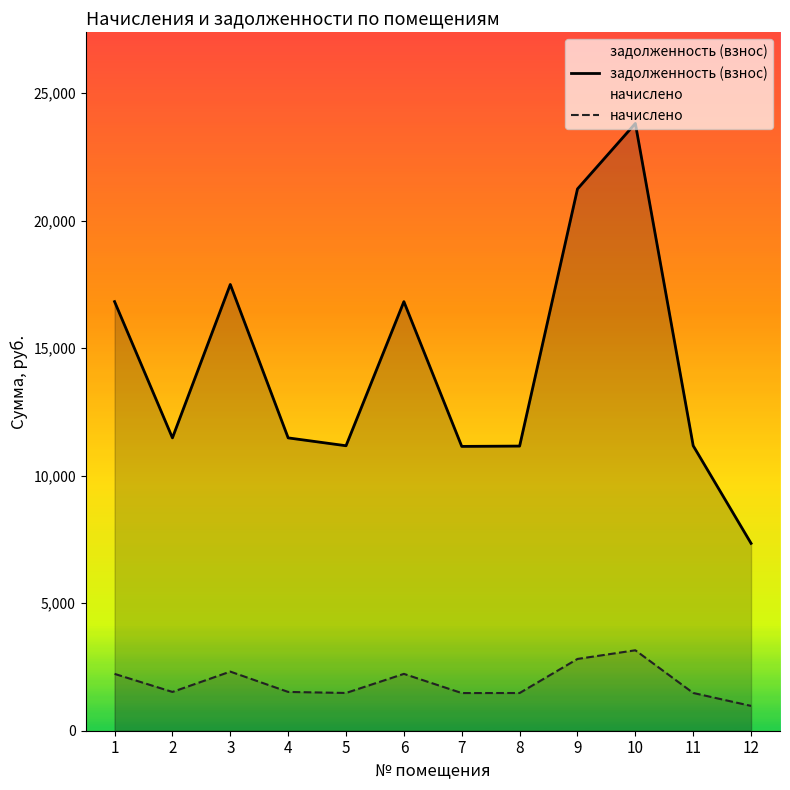

Which series has the largest range (max minus min)?

задолженность (взнос)